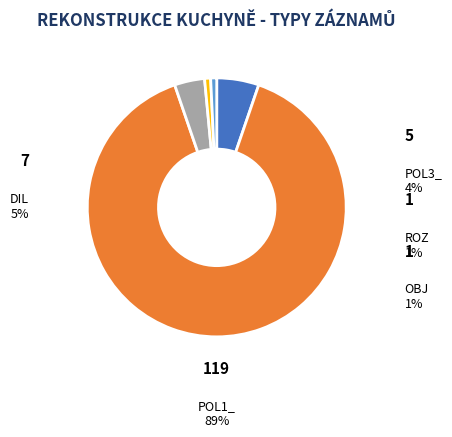

Does any single category account for the majority?

Yes